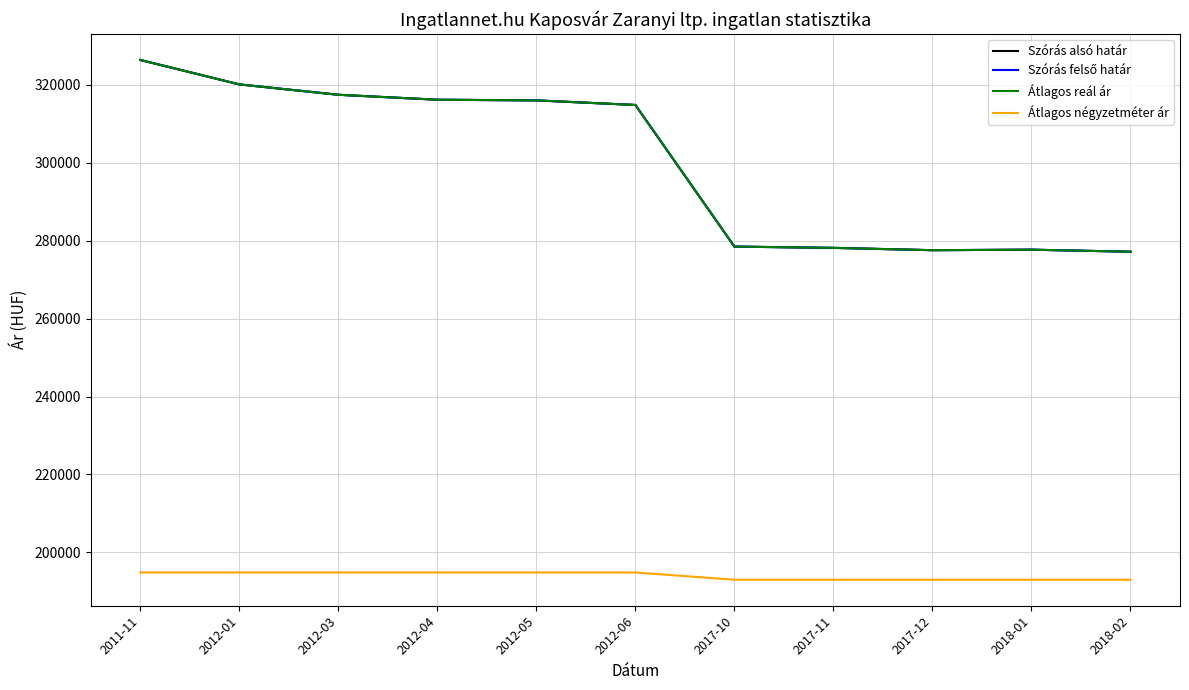

Which has a higher value, 2012-04 or 2012-06?

2012-04